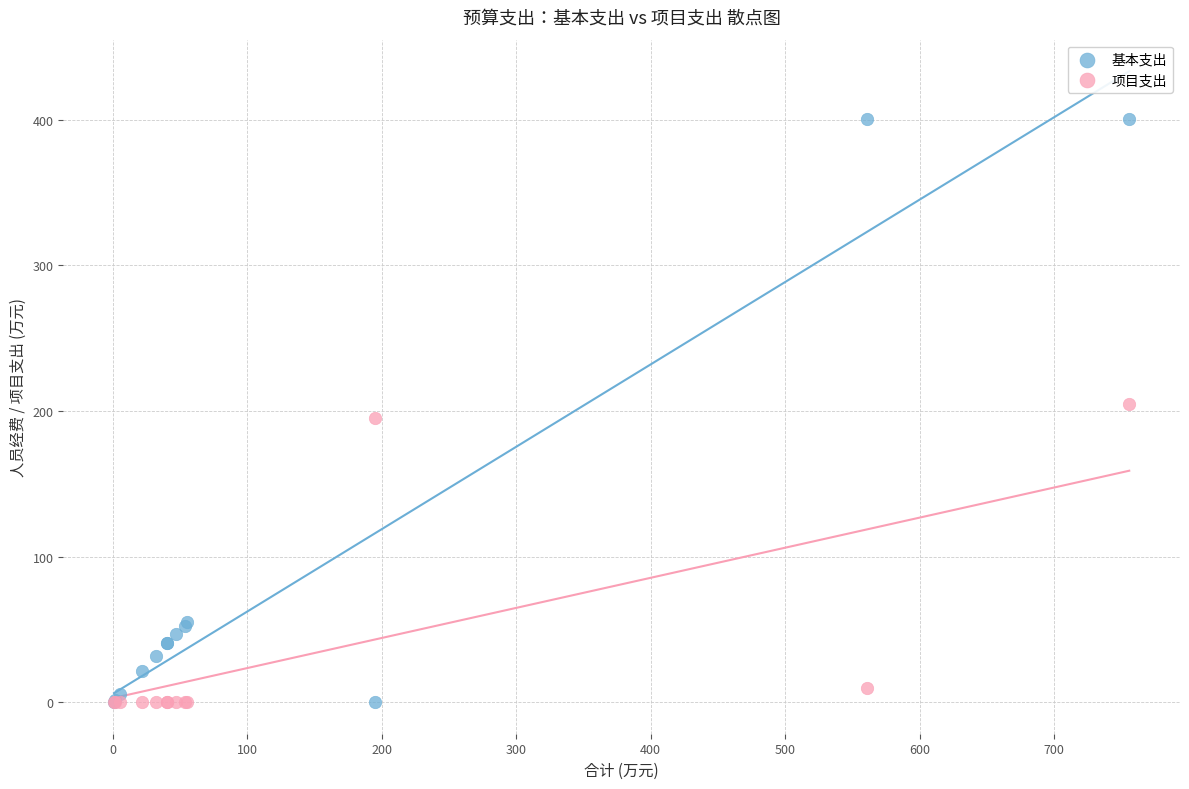

Which series reaches the maximum Y coordinate?

基本支出